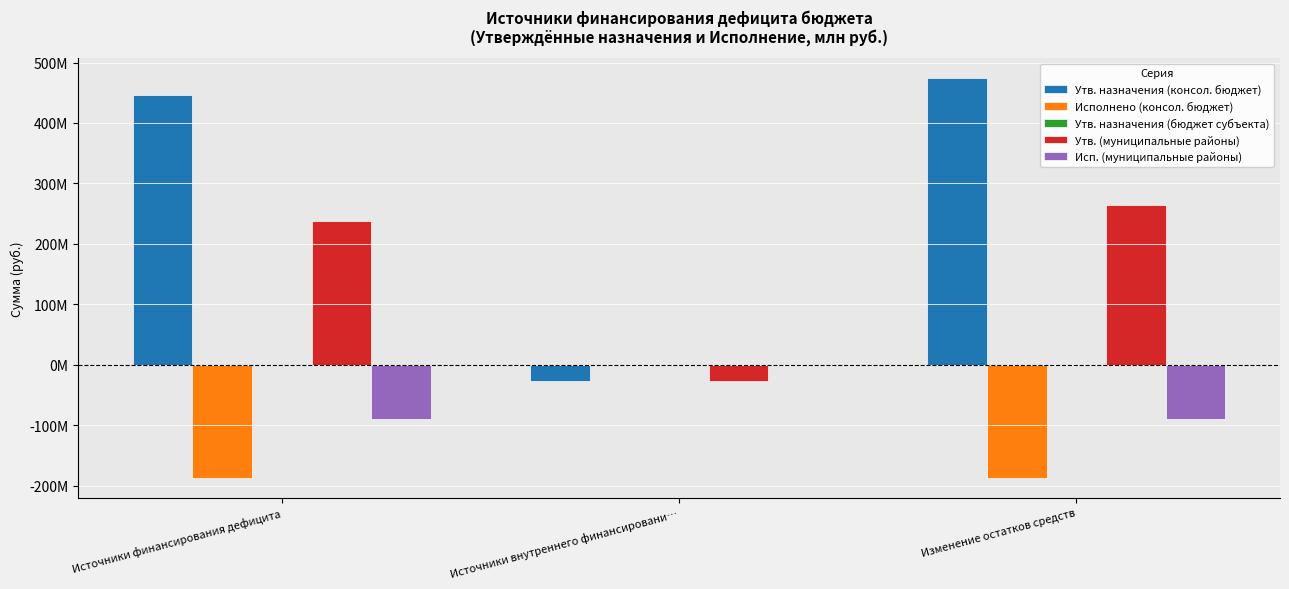

True or false: Утв. (муниципальные районы) has a value of 264695541.5 at Изменение остатков средств.

True